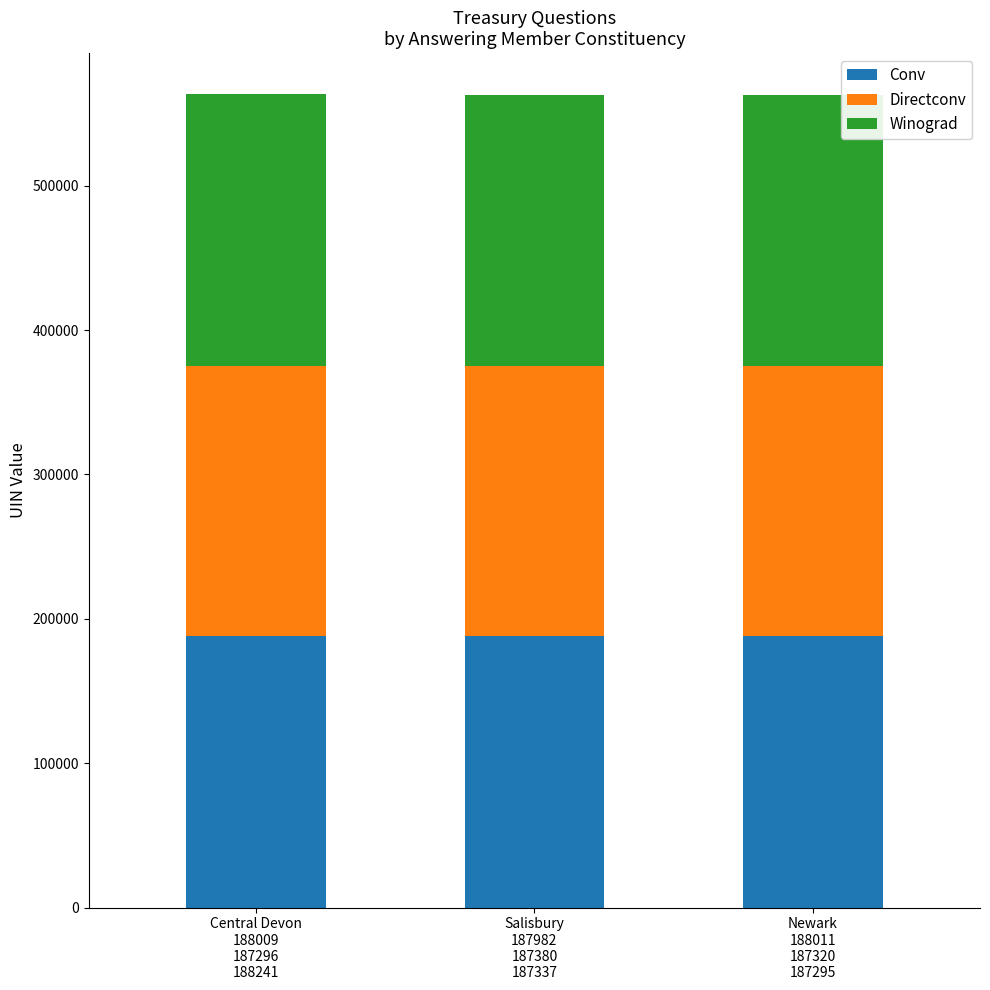

What is the highest value of the Conv series?

188011